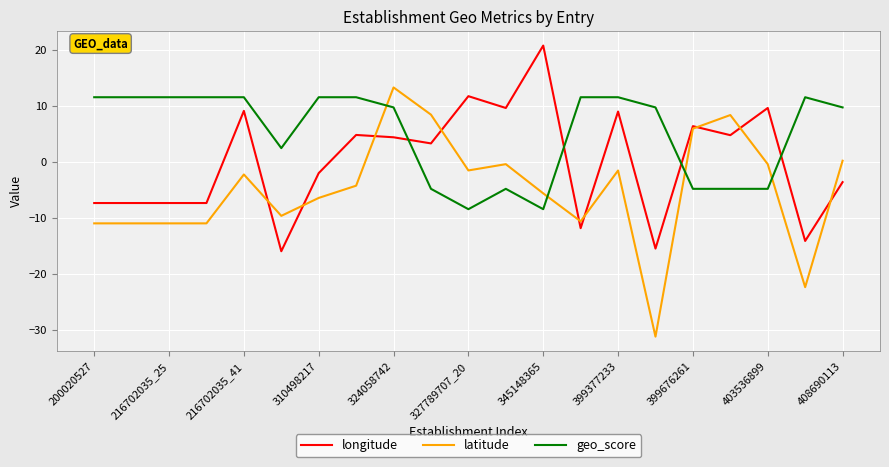

After their last crossing, which series has the higher values: latitude or geo_score?

geo_score